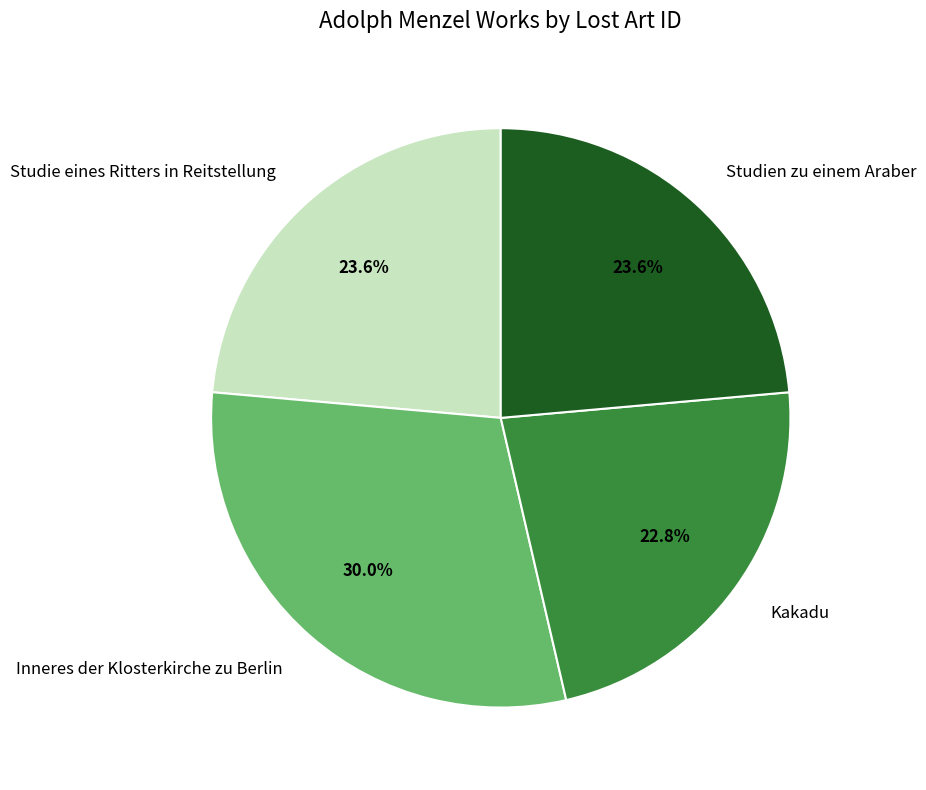

How much of the chart is everything except Kakadu?

77.2%